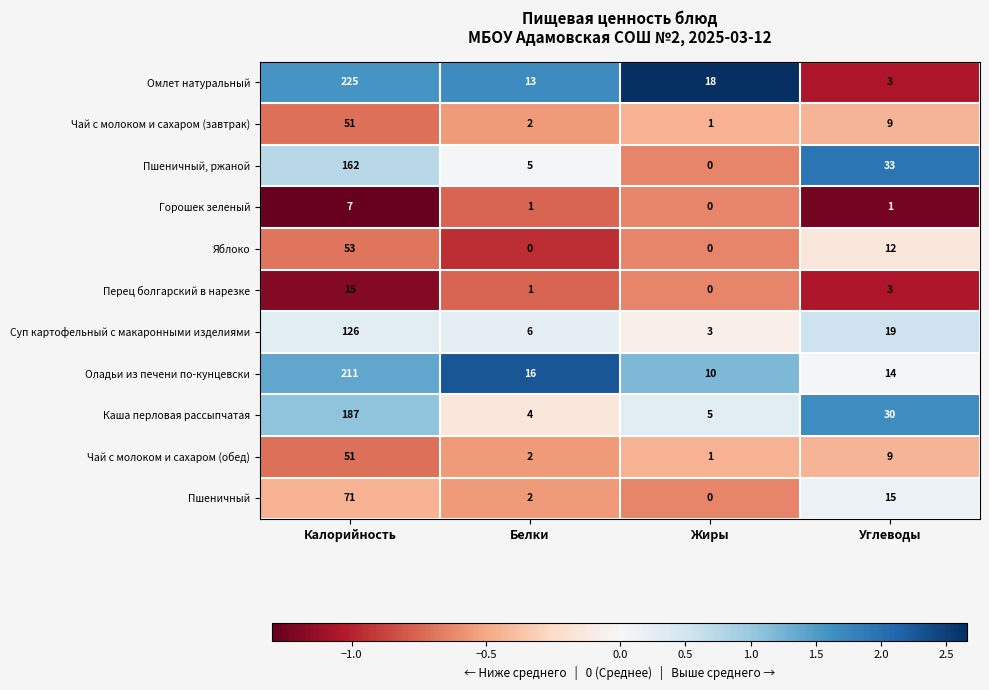

At which category is the sum across all series the highest?

Калорийность